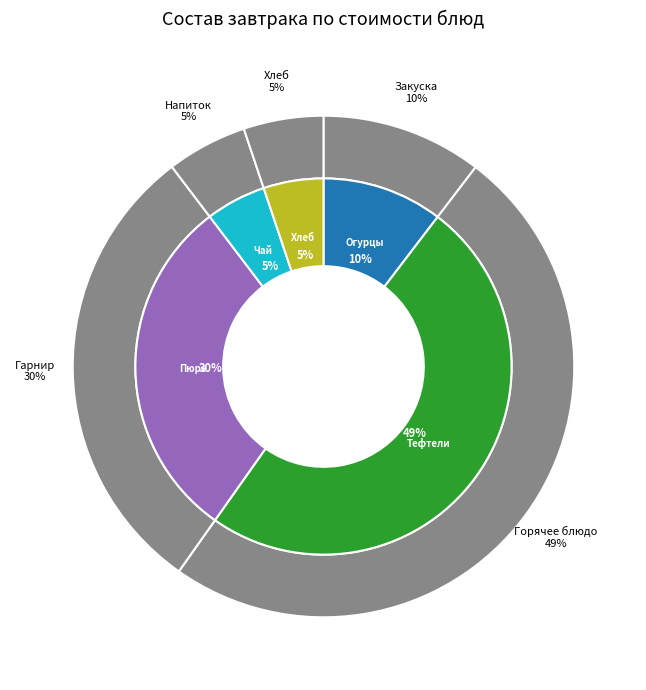

What percentage do Пюре картофельное and Чай с сахаром together represent?

35.1%